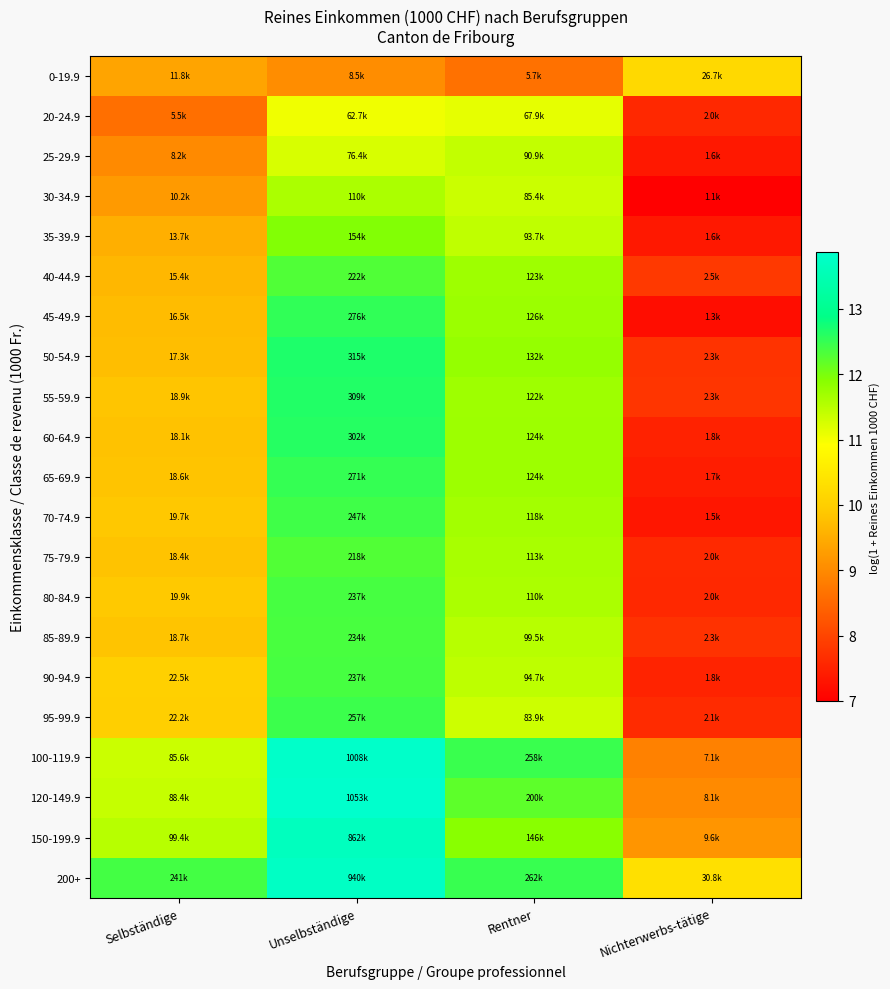

Reading right to left, what are all the values shown in this chart?

0-19.9: Nichterwerbs-tätige=10.2	Rentner=8.6	Unselbständige=9.0	Selbständige=9.4
20-24.9: Nichterwerbs-tätige=7.6	Rentner=11.1	Unselbständige=11.0	Selbständige=8.6
25-29.9: Nichterwerbs-tätige=7.4	Rentner=11.4	Unselbständige=11.2	Selbständige=9.0
30-34.9: Nichterwerbs-tätige=7.0	Rentner=11.4	Unselbständige=11.6	Selbständige=9.2
35-39.9: Nichterwerbs-tätige=7.4	Rentner=11.4	Unselbständige=11.9	Selbständige=9.5
40-44.9: Nichterwerbs-tätige=7.8	Rentner=11.7	Unselbständige=12.3	Selbständige=9.6
45-49.9: Nichterwerbs-tätige=7.2	Rentner=11.7	Unselbständige=12.5	Selbständige=9.7
50-54.9: Nichterwerbs-tätige=7.7	Rentner=11.8	Unselbständige=12.7	Selbständige=9.8
55-59.9: Nichterwerbs-tätige=7.8	Rentner=11.7	Unselbständige=12.6	Selbständige=9.8
60-64.9: Nichterwerbs-tätige=7.5	Rentner=11.7	Unselbständige=12.6	Selbständige=9.8
65-69.9: Nichterwerbs-tätige=7.4	Rentner=11.7	Unselbständige=12.5	Selbständige=9.8
70-74.9: Nichterwerbs-tätige=7.3	Rentner=11.7	Unselbständige=12.4	Selbständige=9.9
75-79.9: Nichterwerbs-tätige=7.6	Rentner=11.6	Unselbständige=12.3	Selbständige=9.8
80-84.9: Nichterwerbs-tätige=7.6	Rentner=11.6	Unselbständige=12.4	Selbständige=9.9
85-89.9: Nichterwerbs-tätige=7.7	Rentner=11.5	Unselbständige=12.4	Selbständige=9.8
90-94.9: Nichterwerbs-tätige=7.5	Rentner=11.5	Unselbständige=12.4	Selbständige=10.0
95-99.9: Nichterwerbs-tätige=7.6	Rentner=11.3	Unselbständige=12.5	Selbständige=10.0
100-119.9: Nichterwerbs-tätige=8.9	Rentner=12.5	Unselbständige=13.8	Selbständige=11.4
120-149.9: Nichterwerbs-tätige=9.0	Rentner=12.2	Unselbständige=13.9	Selbständige=11.4
150-199.9: Nichterwerbs-tätige=9.2	Rentner=11.9	Unselbständige=13.7	Selbständige=11.5
200+: Nichterwerbs-tätige=10.3	Rentner=12.5	Unselbständige=13.8	Selbständige=12.4